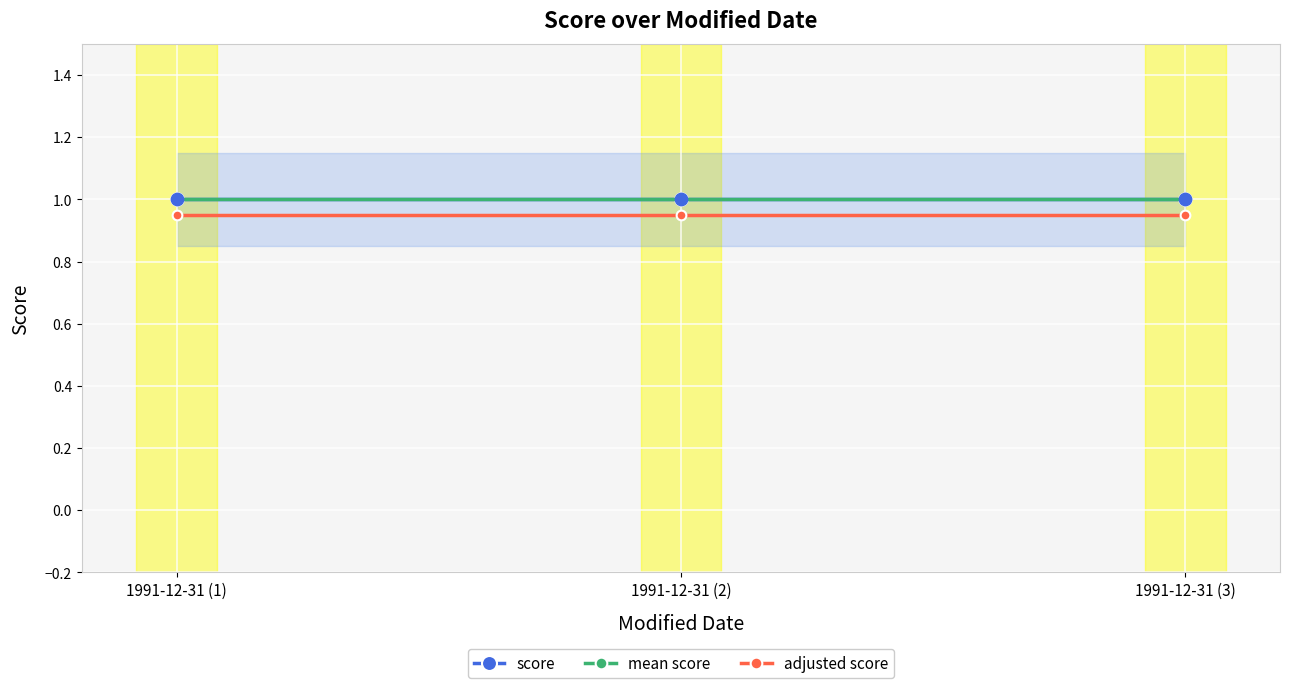

Which series reaches the maximum Y coordinate?

score